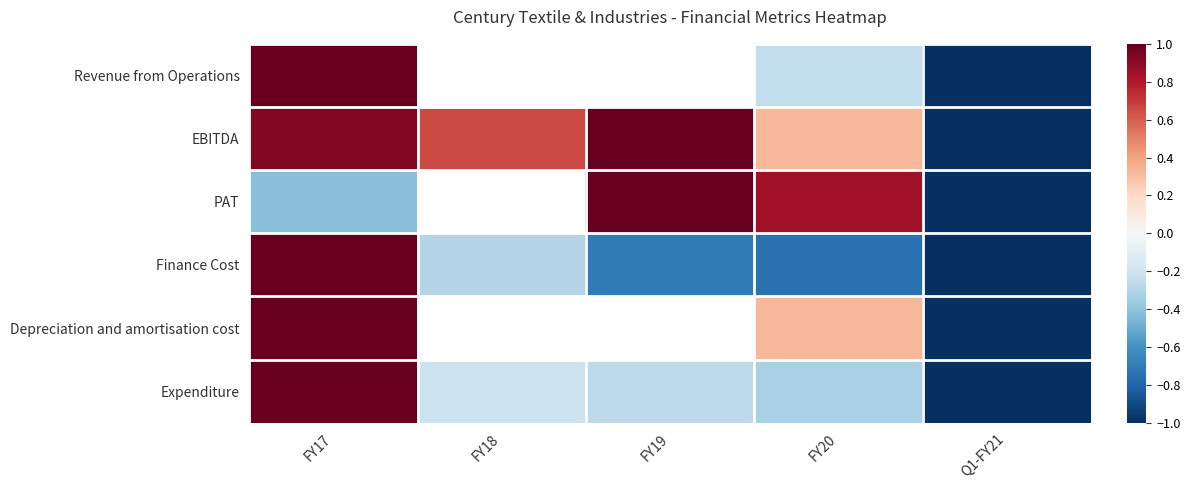

List the series in order of their peak value, lowest first.

Revenue from Operations, EBITDA, PAT, Finance Cost, Depreciation and amortisation cost, Expenditure